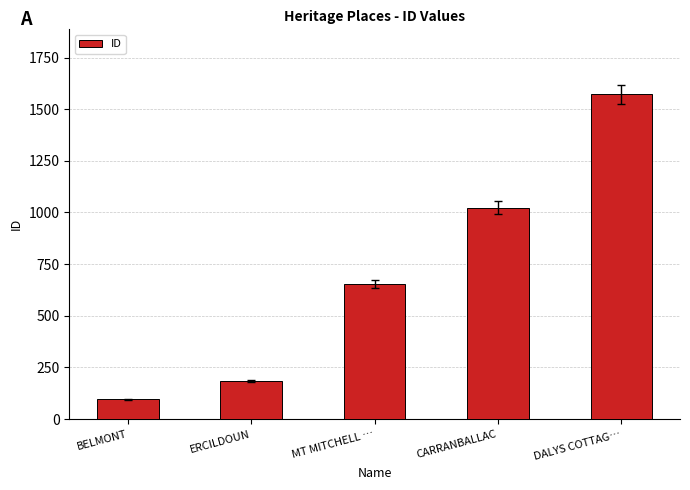

True or false: the data shows 95 at BELMONT.

True